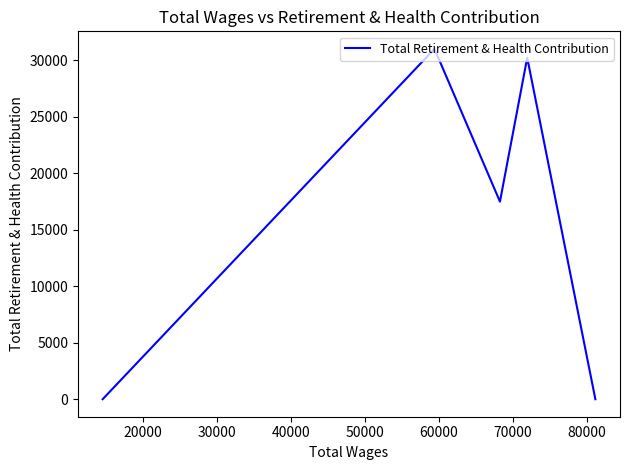

What is the difference between the maximum and minimum values?

31021